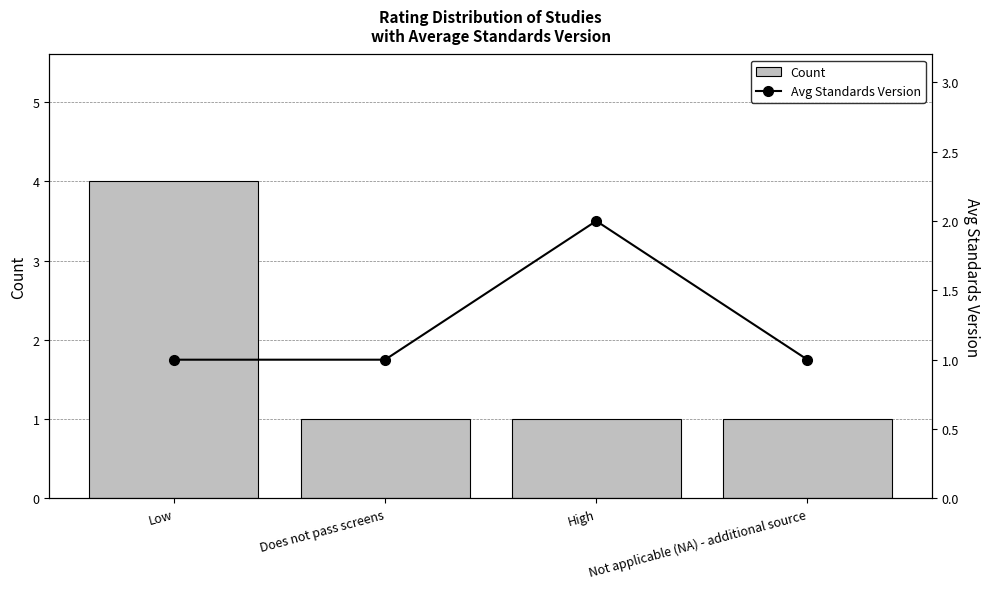

Which series has the largest range (max minus min)?

Count